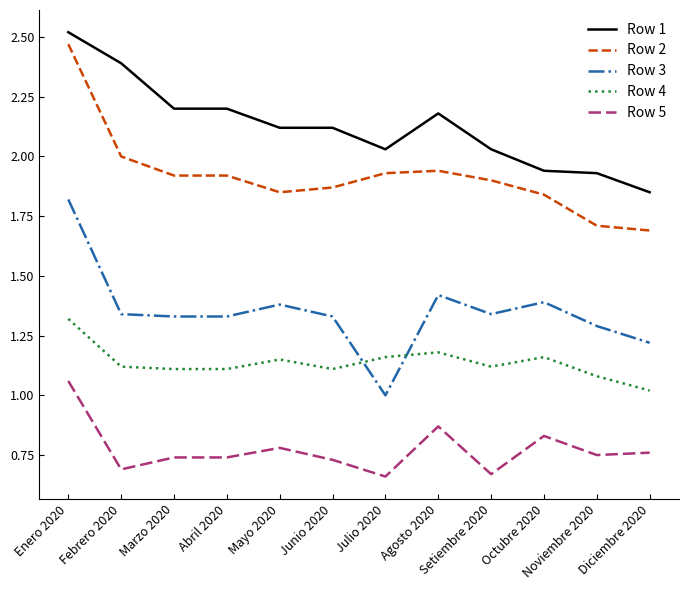

True or false: Row 1 and Row 5 intersect in this chart.

False